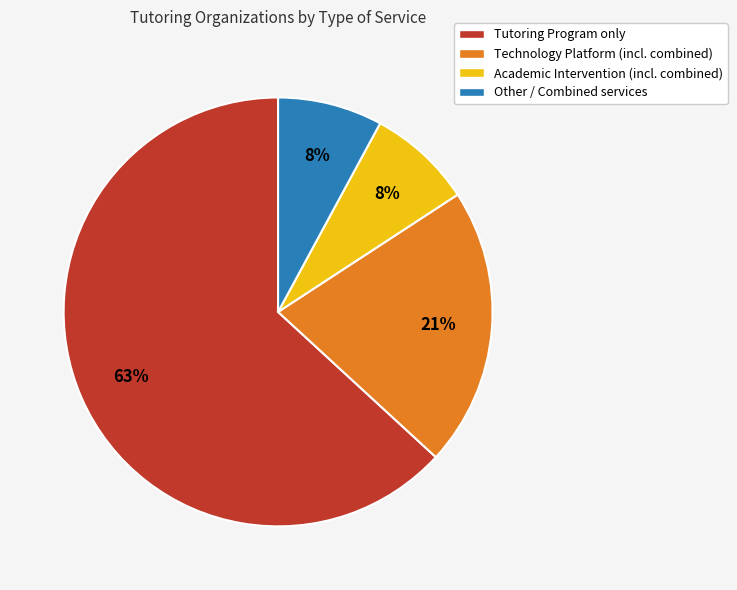

To the nearest percent, what is the combined percentage of Tutoring Program and Other?

71%